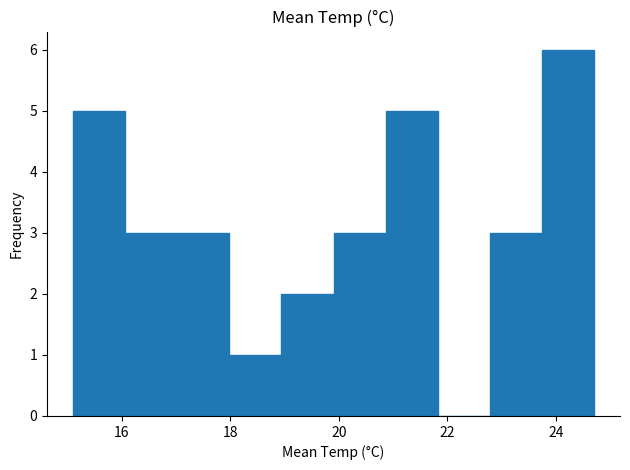

What is the height of the bar covering 19.90 to 20.86 on the x-axis? Neither the bar edges nor the heights are printed on the chart, so give them approximately, as read against the axes.

3